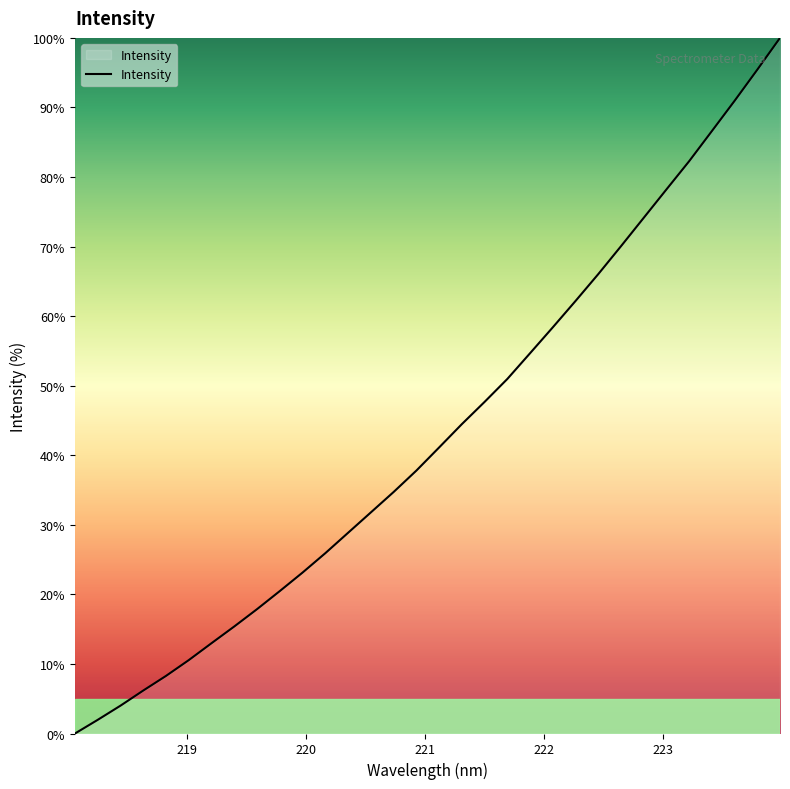

What is the maximum value shown in the chart?

100.0